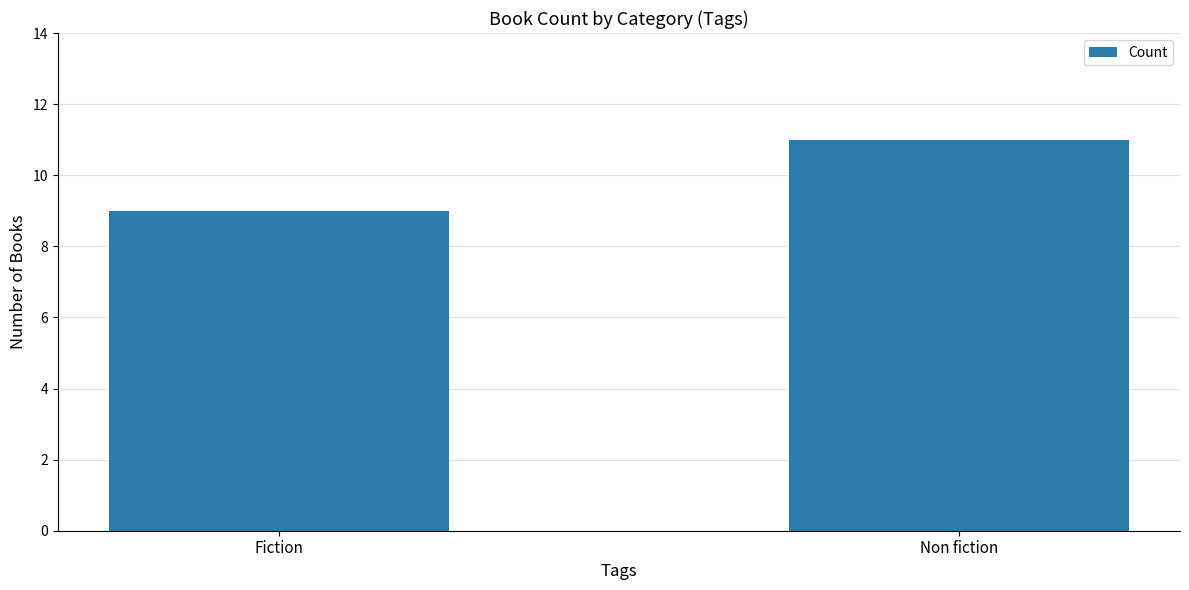

Read the value at Fiction.

9